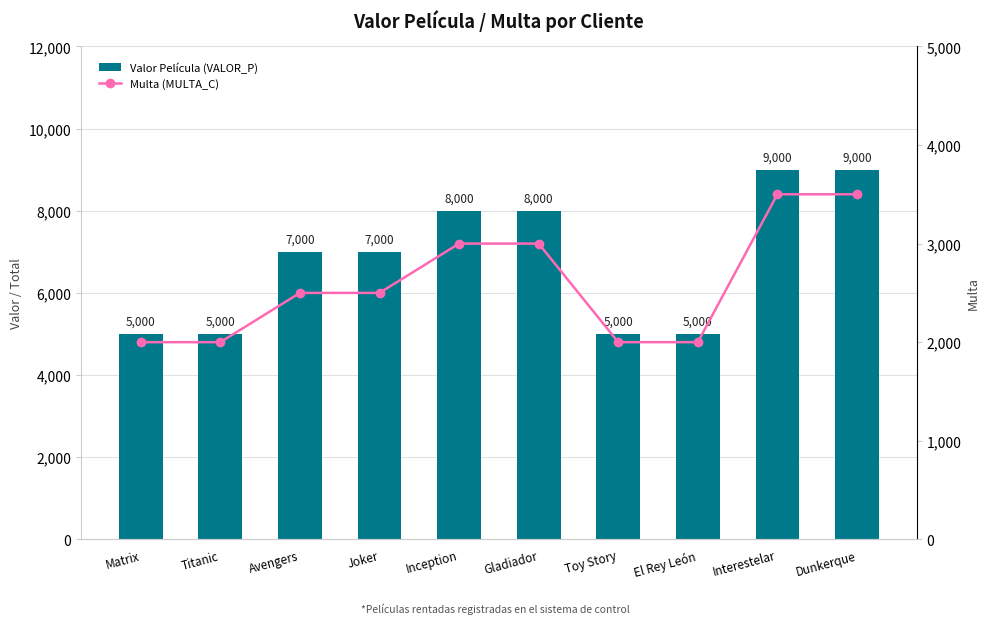

Read the Multa (MULTA_C) value at Interestelar.

3500